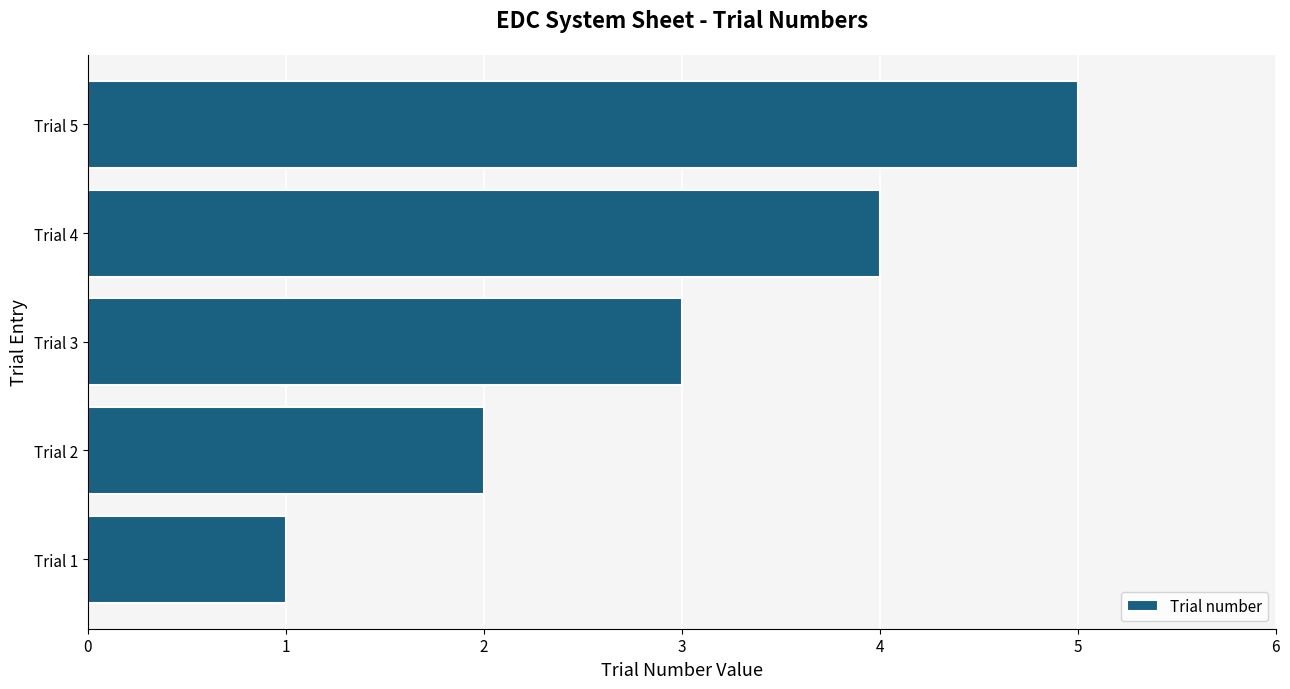

What is the sum of all values?

15